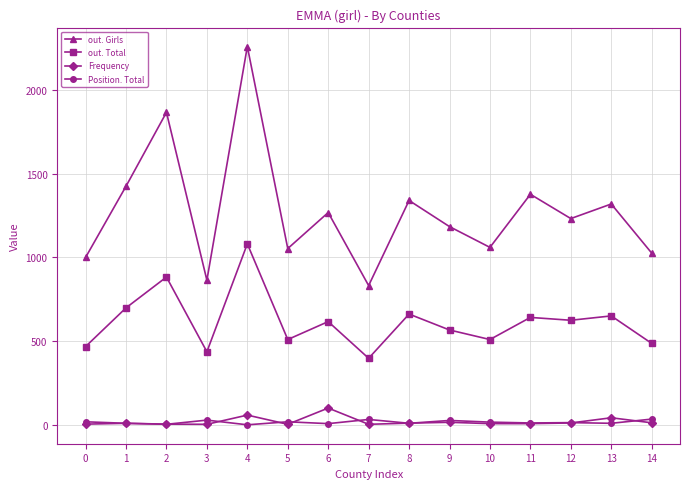

How many values in the out. Girls series are below 1232?

7